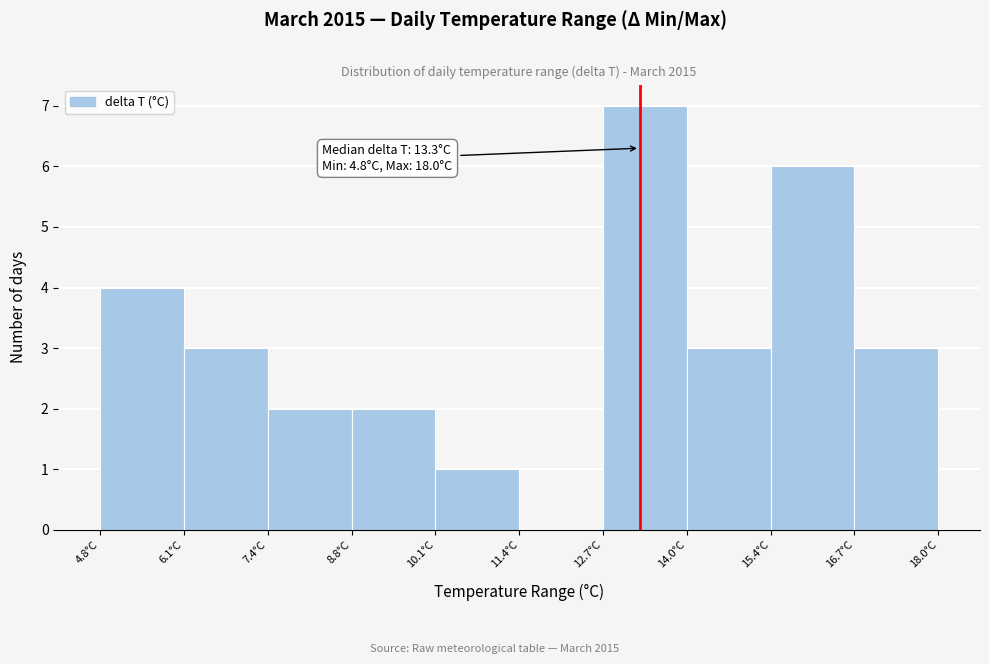

Over which range of the x-axis is the bar tallest?

12.72 to 14.04